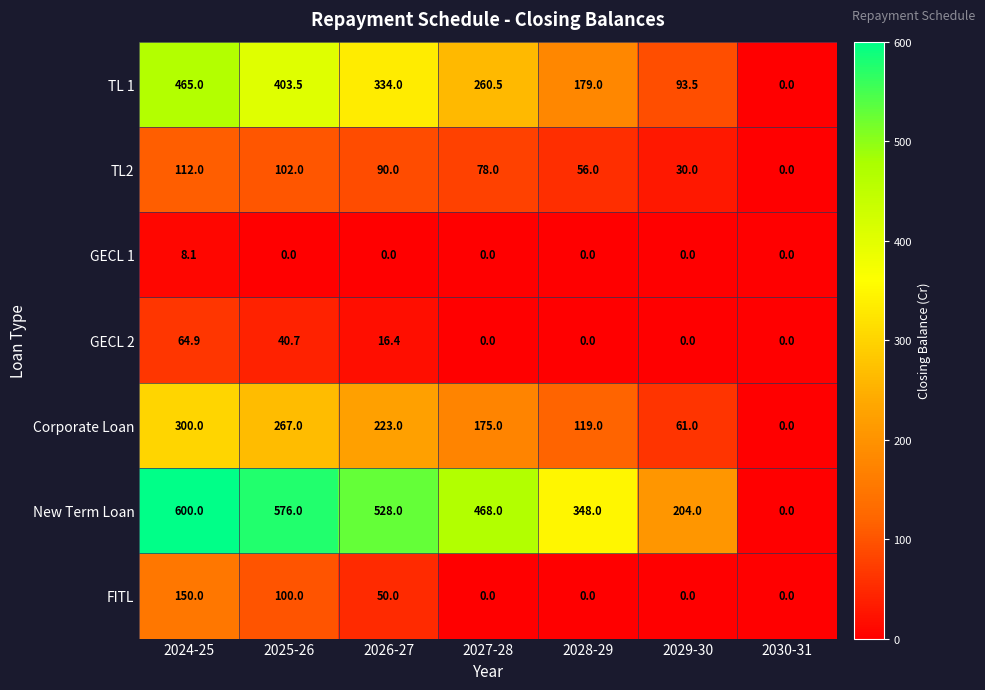

At which category does the chart reach its peak across all series?

2024-25